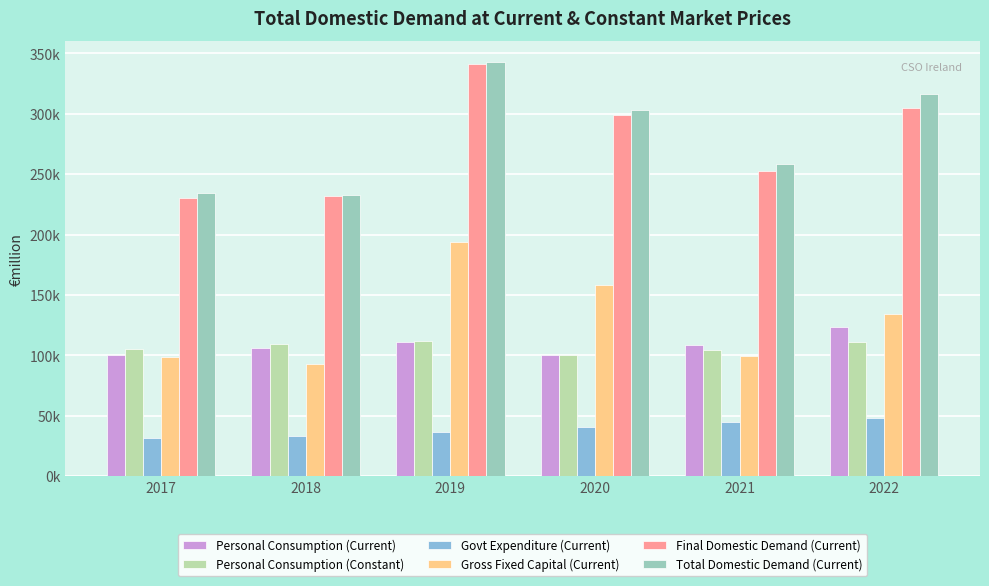

The Final Domestic Demand (Current) series shows 353976.6 at 2021. True or false?

False